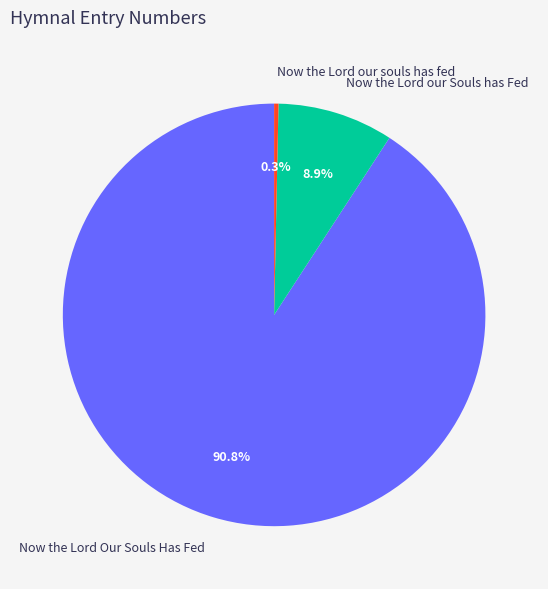

Is it true that Now the Lord our Souls has Fed is 9% of the pie?

True